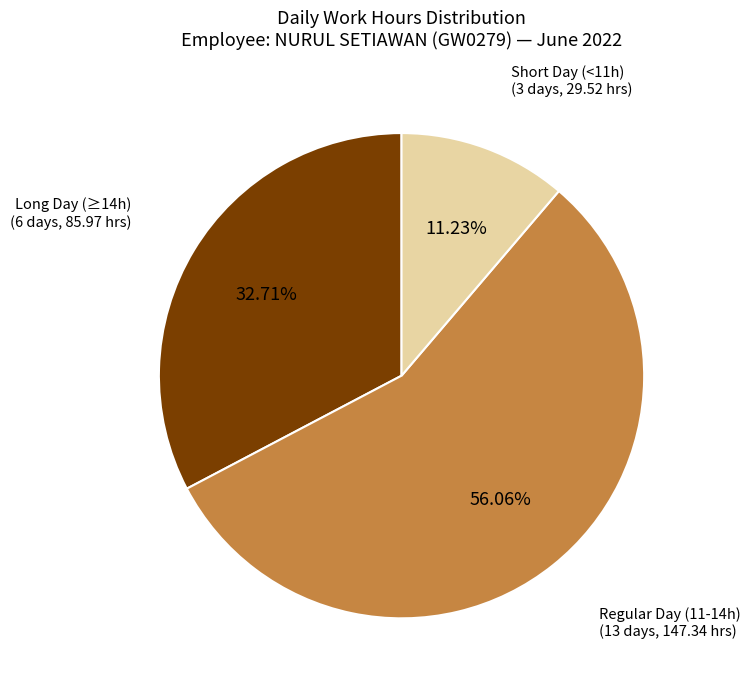

Does any single category account for the majority?

Yes